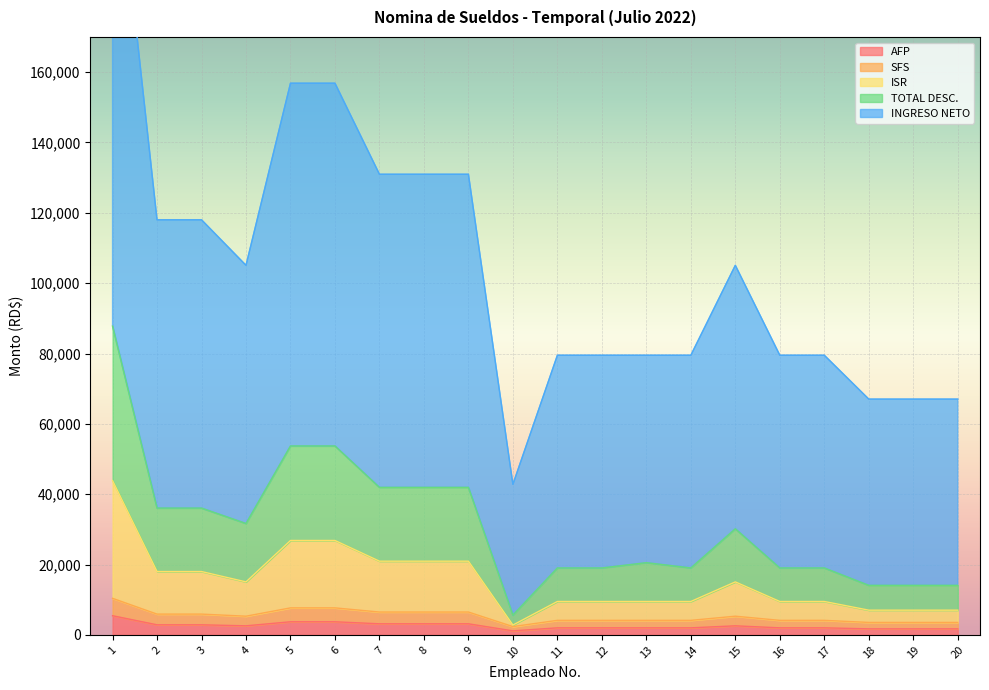

Which category has the highest value in the INGRESO NETO series?

1